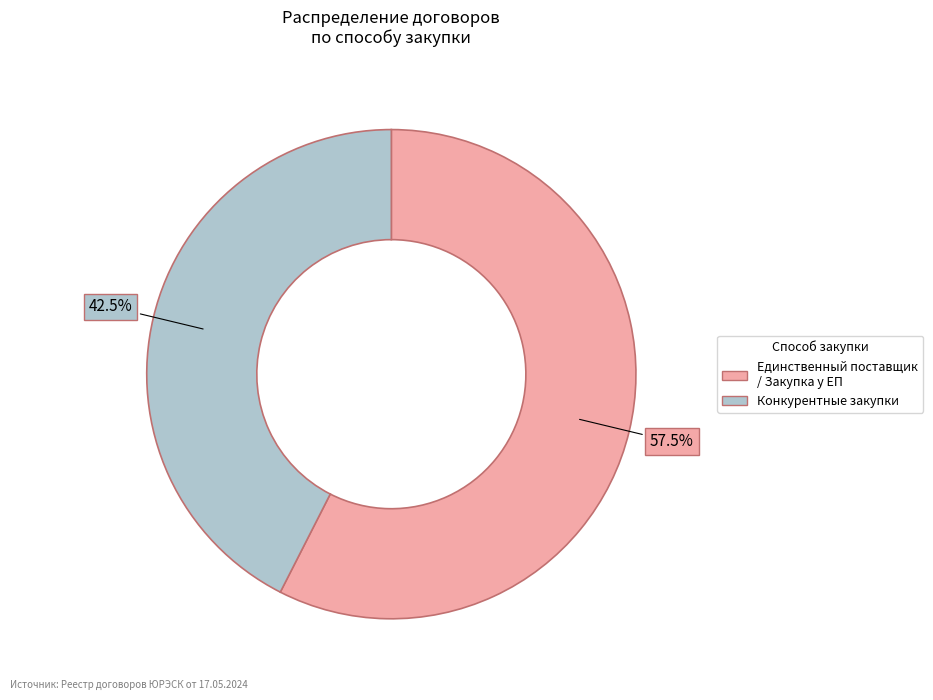

What portion of the pie excludes Конкурентные закупки?

57.5%